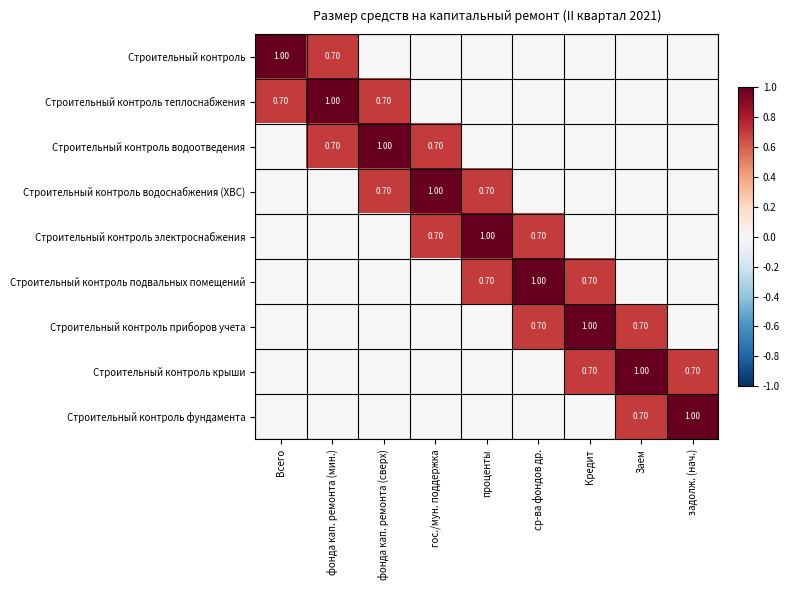

What is the difference between the Строительный контроль фундамента values at Всего and задолж. (нач.)?

1.0